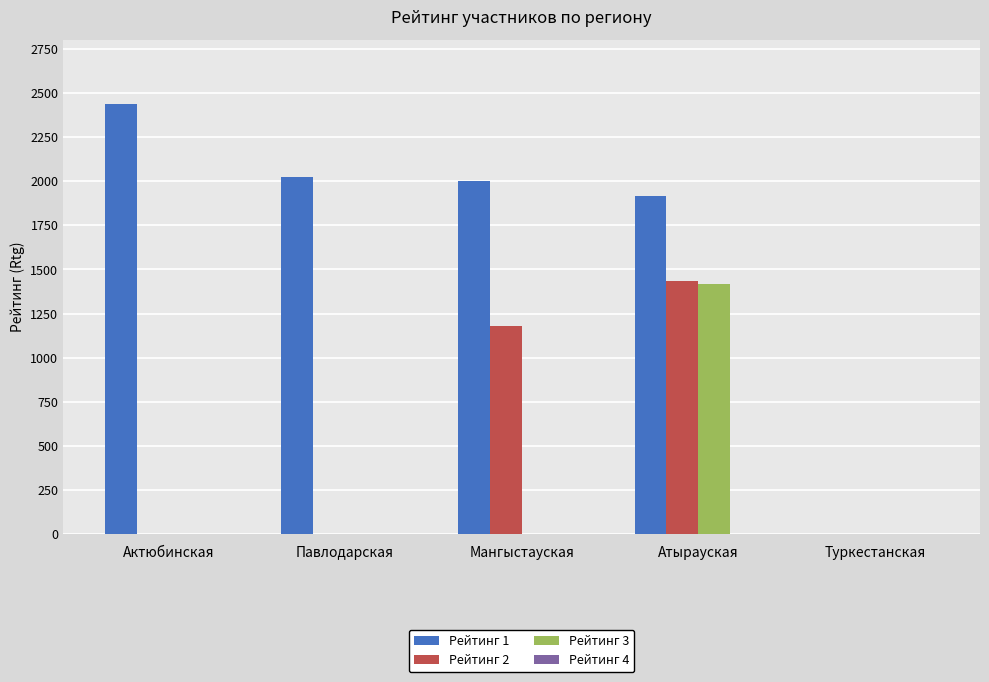

Which series has the largest total across all categories?

Рейтинг 1